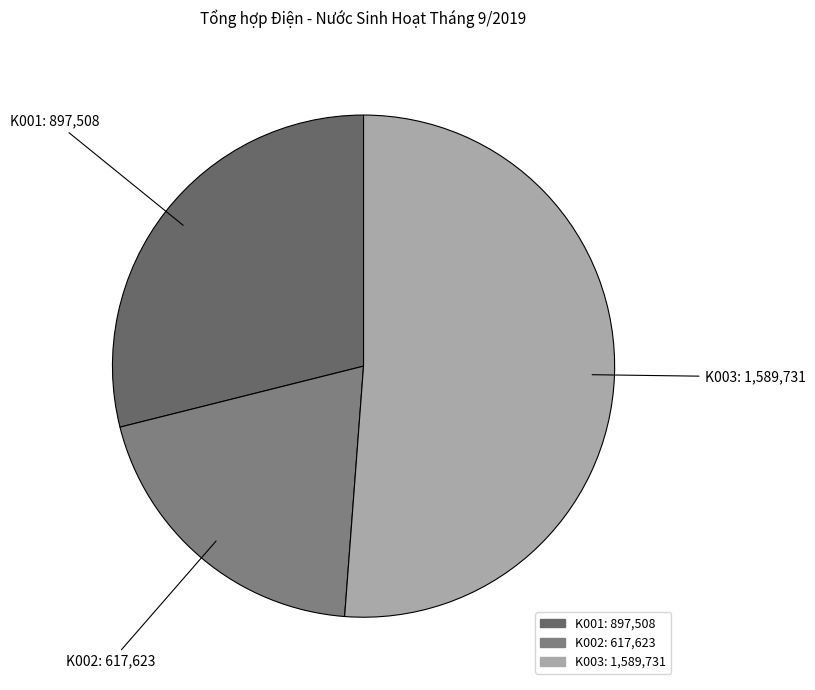

How many segments does this pie chart have?

3